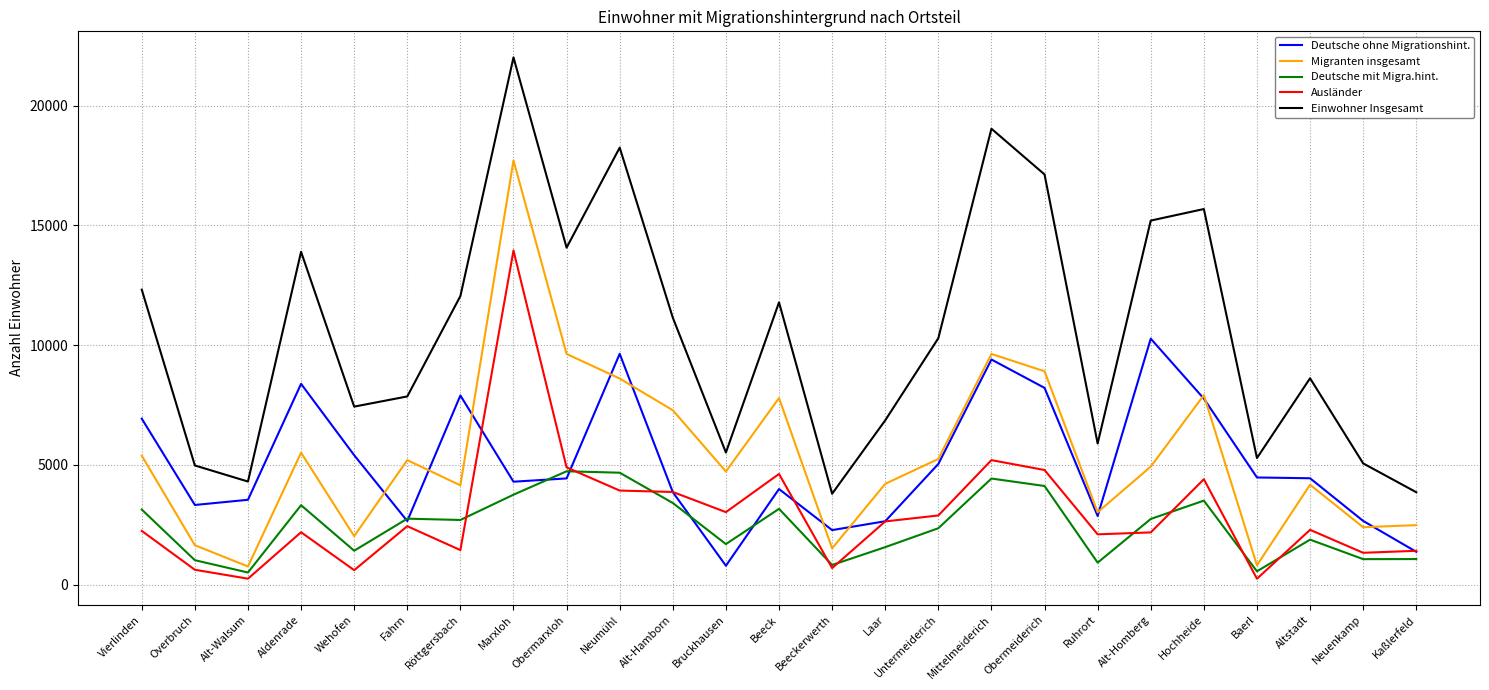

Is this an area chart (filled region under the line)?

No